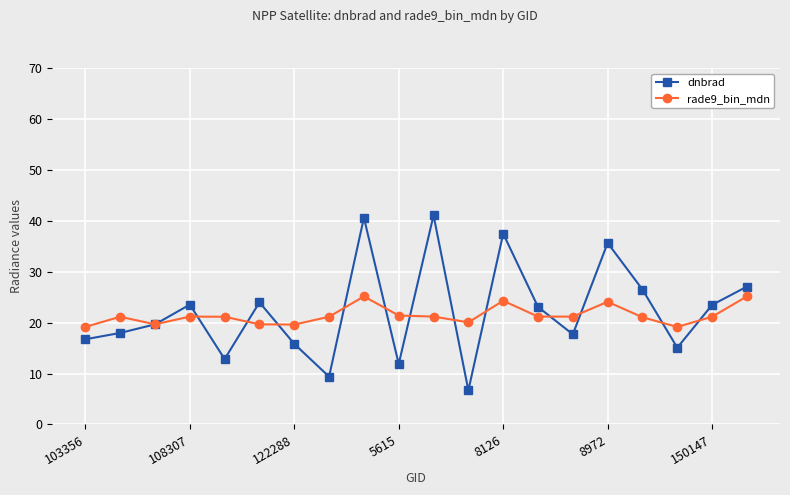

What is the value of the dnbrad point at the 16th from the left?

35.6